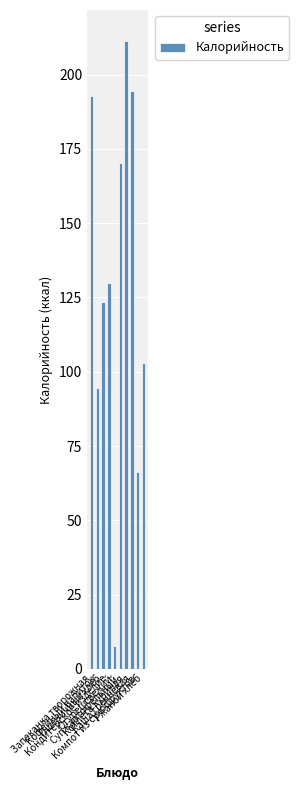

What is the smallest value displayed?

7.7